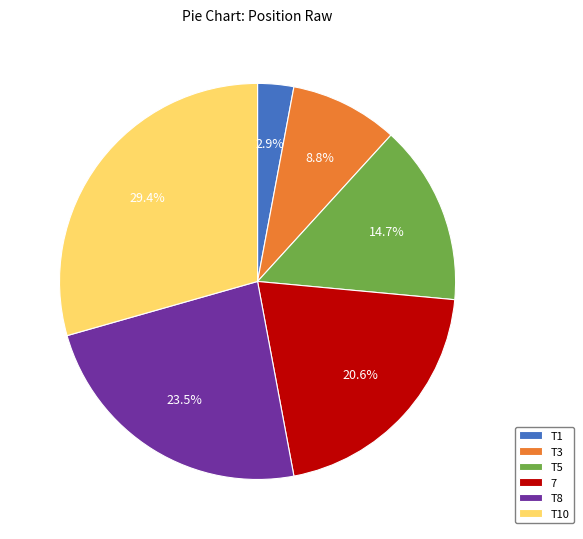

What is the smallest slice in the pie chart?

T1